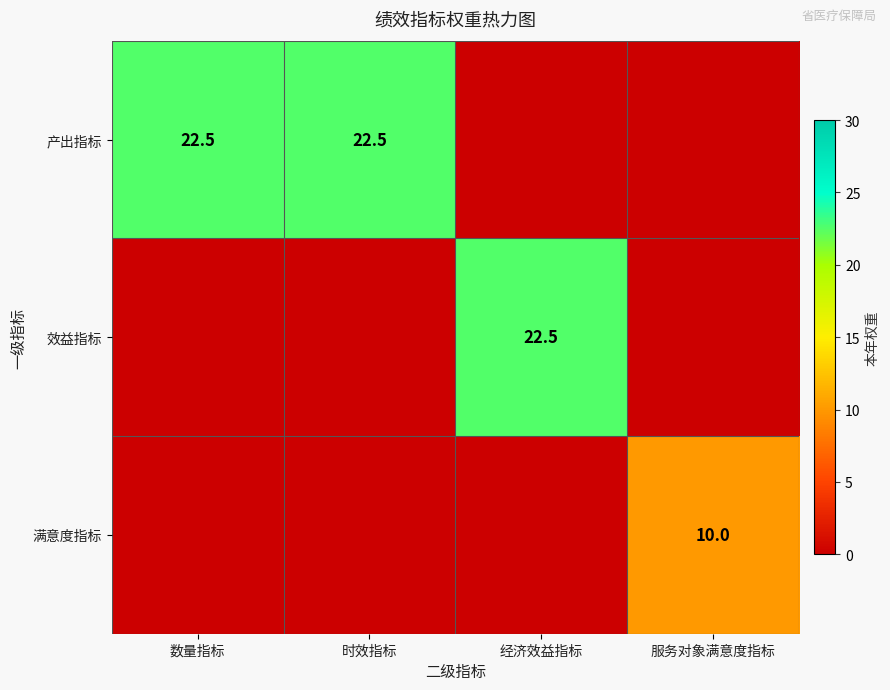

What is the greatest value displayed?

22.5